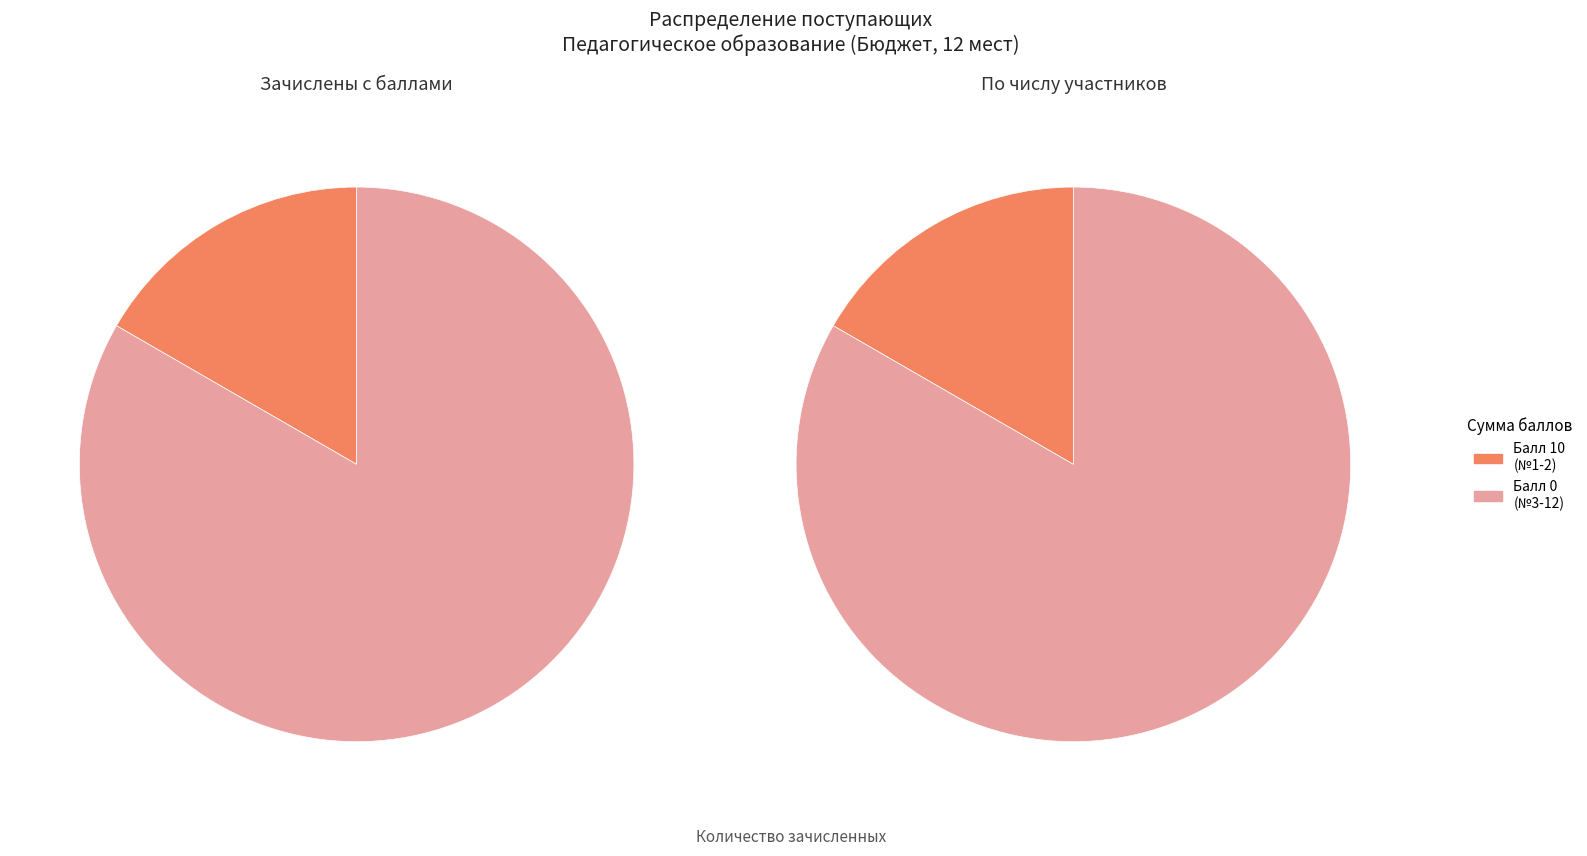

To the nearest percent, what percentage of the pie is Сумма конкурсных баллов 0?

83%